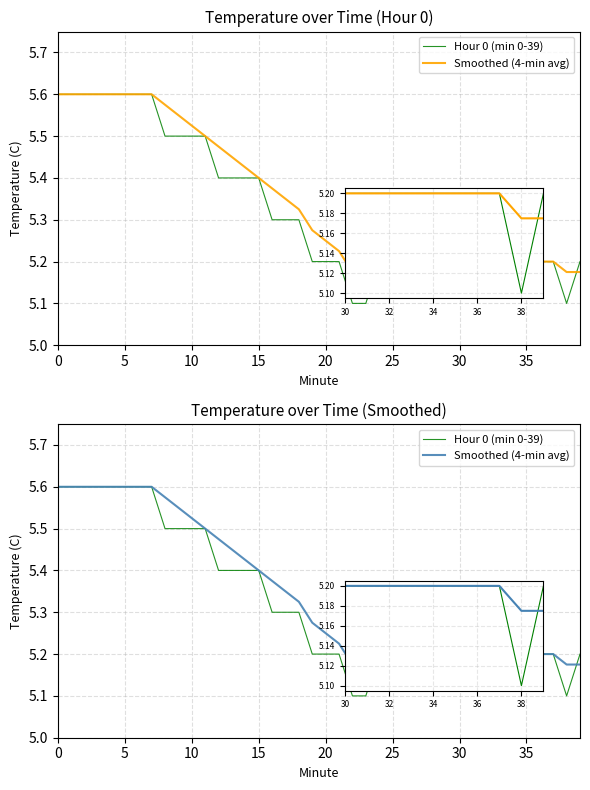

Which category has the lowest value in the Hour 0 (min 0-39) series?

22